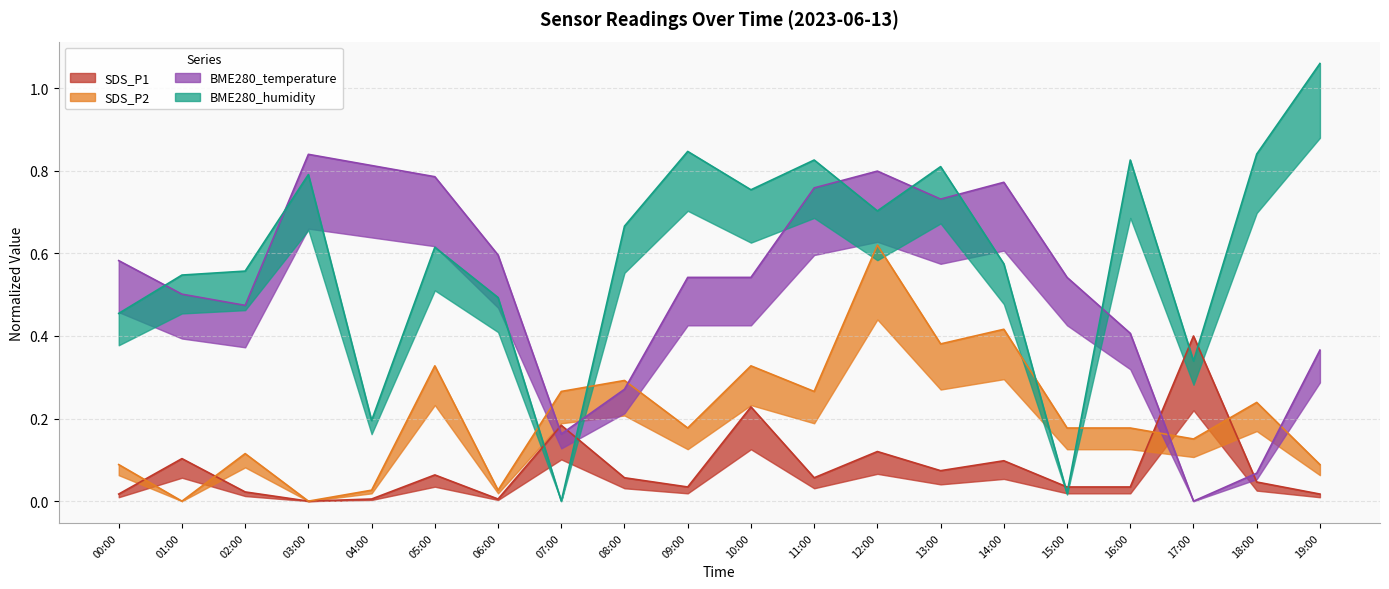

What is the difference between the highest and lowest values at 07:00?

0.3